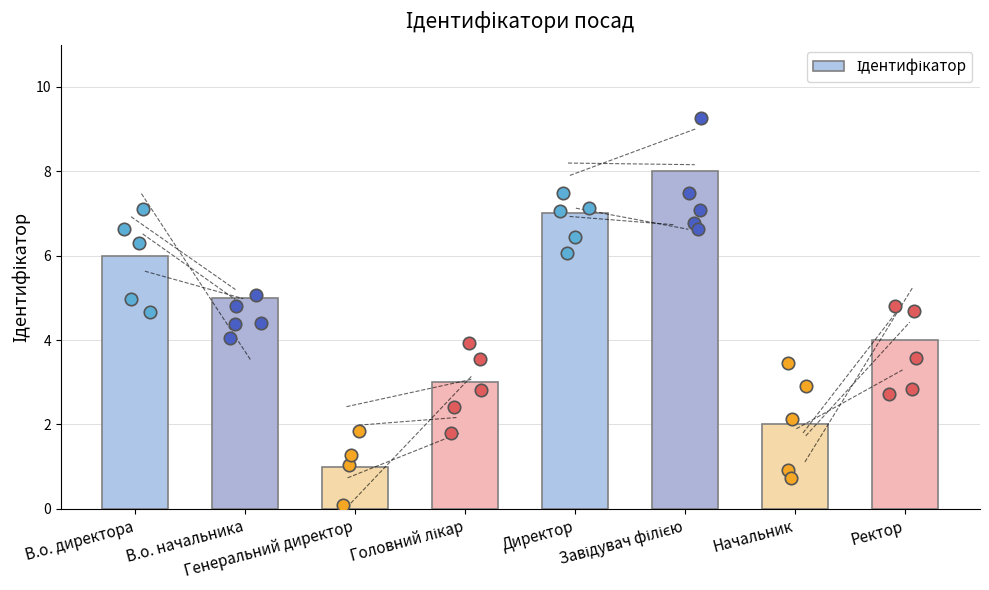

What is the change in value from Директор to Ректор?

-3